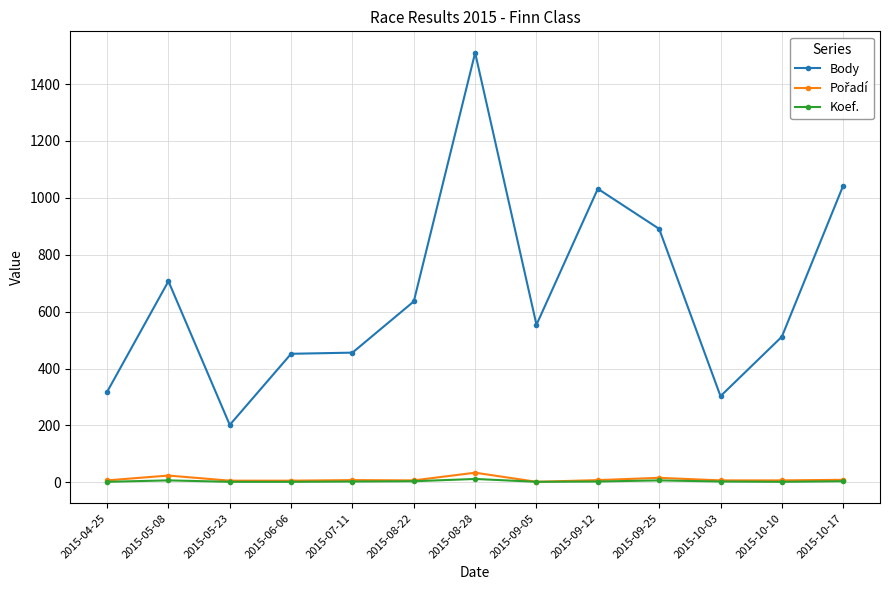

Which series has the largest total across all categories?

Body